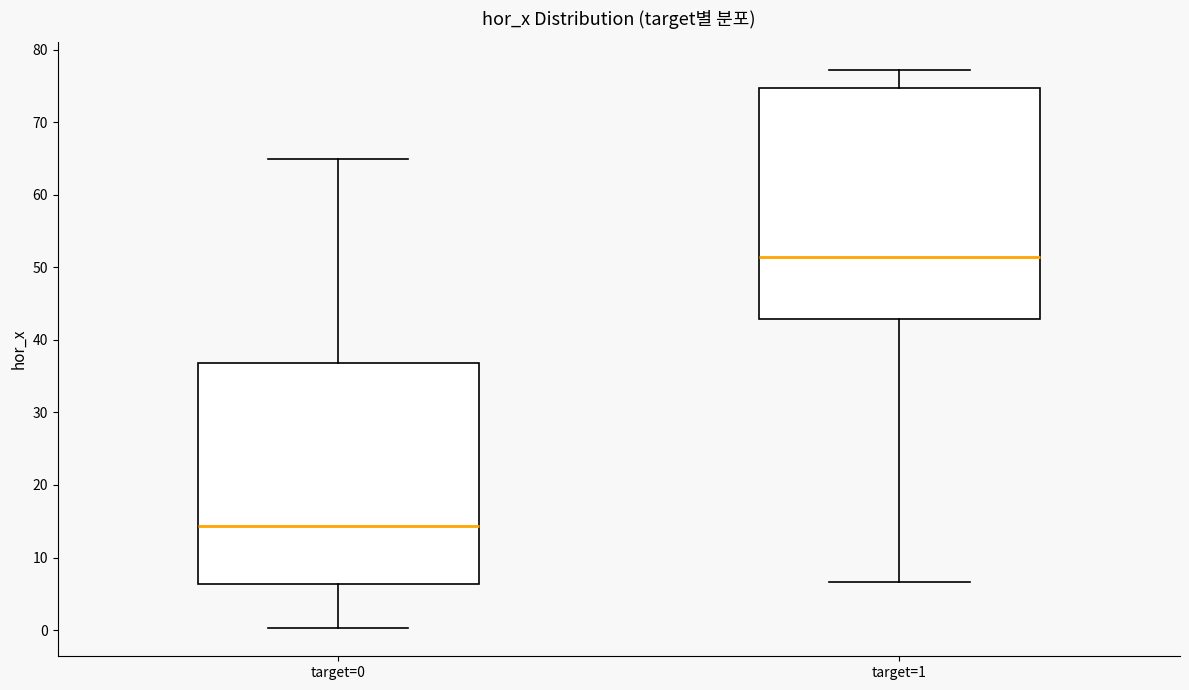

Reading left to right, transcribe this box plot: for each box, give where its median line is, the range the box spans, and where its two whiskers end, as read against the y-axis. The values are not printed on the chart, so give them approximately, as read against the axis.

target=0: median 14, box 6 to 37, whiskers 0 to 65
target=1: median 51, box 43 to 75, whiskers 7 to 77